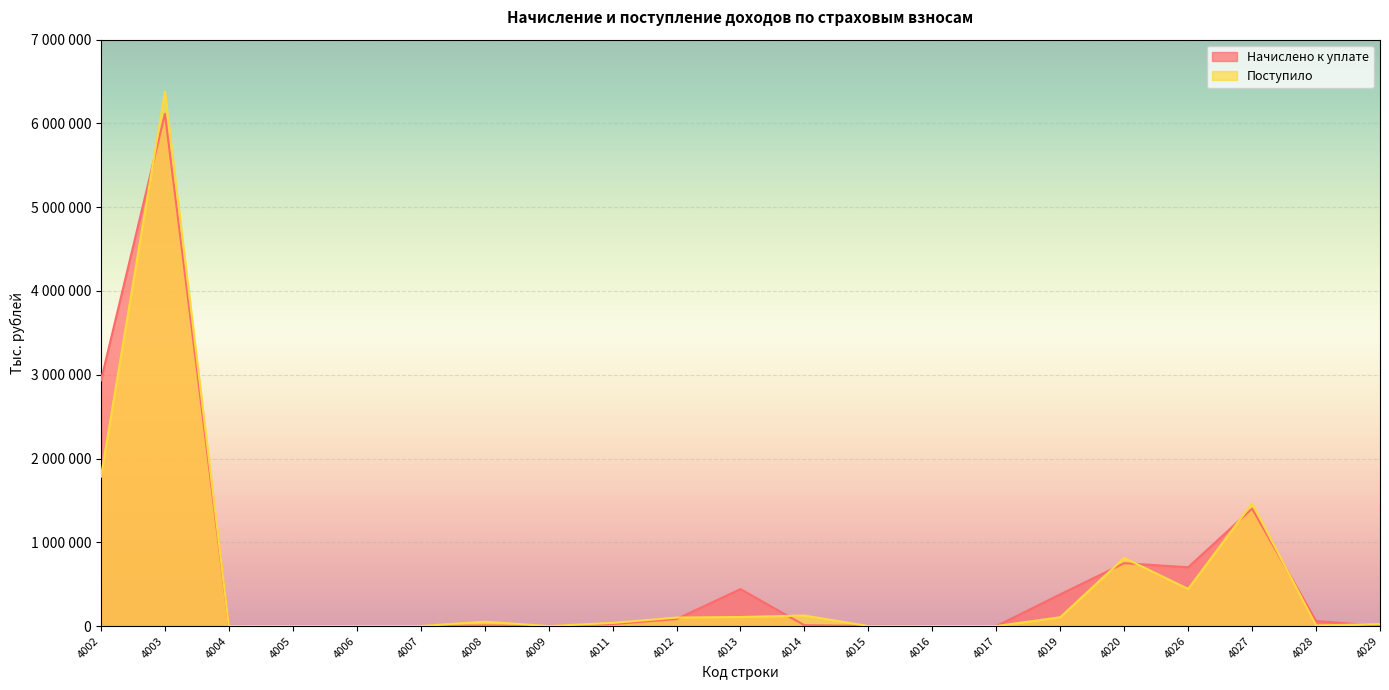

What is the spread (max minus min) of values at 4002?

1149233